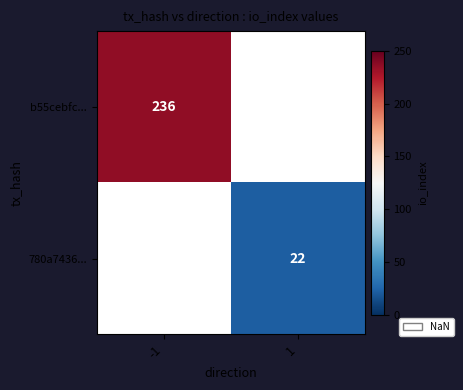

Which has a higher value, 1 or -1?

-1